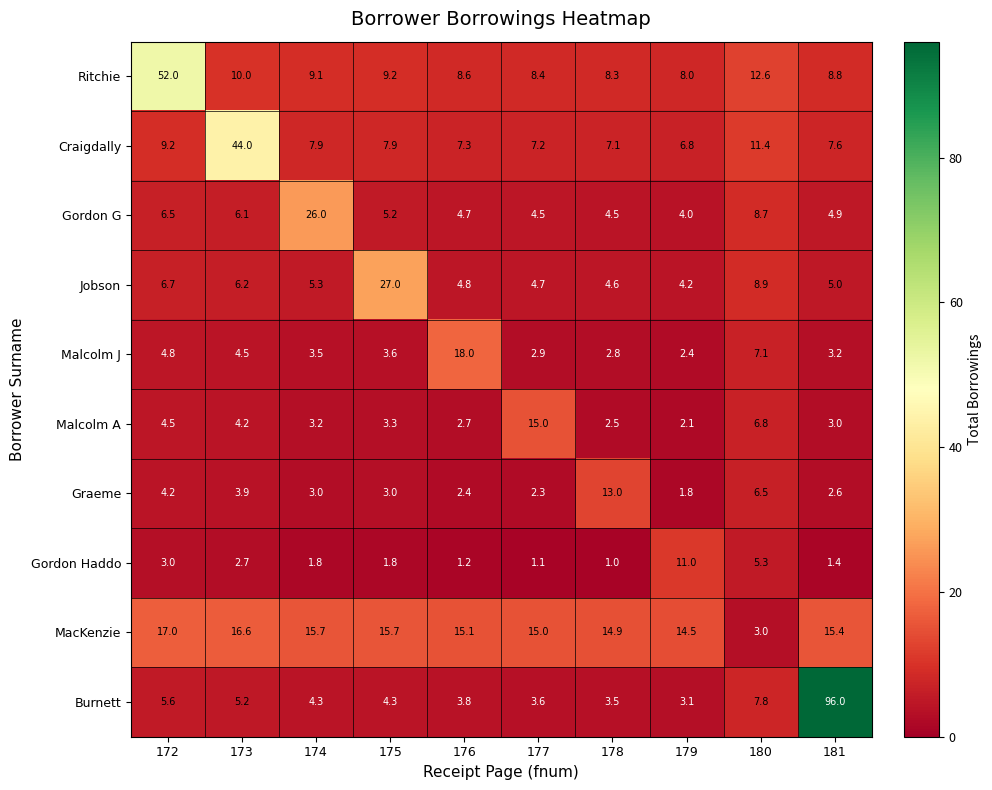

Which label corresponds to the largest value in the chart?

181